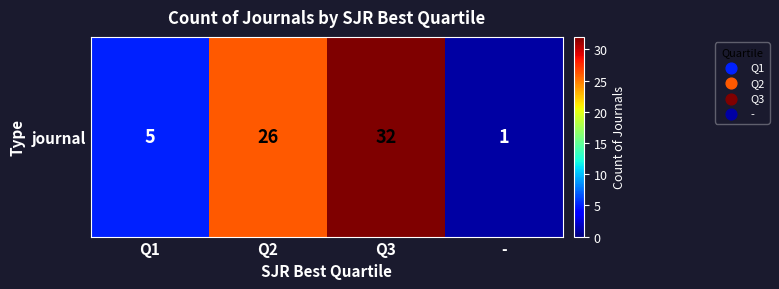

What is the ratio of the value at Q2 to the value at -?

26.0